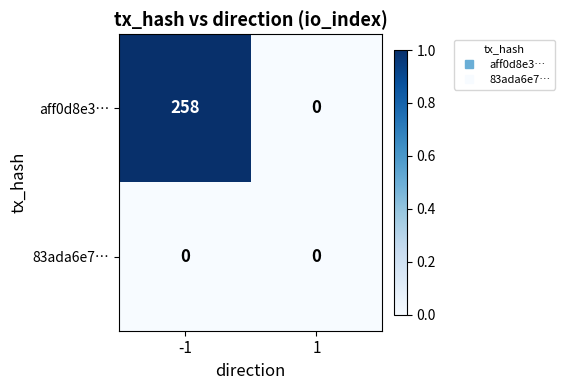

What is the greatest value displayed?

258